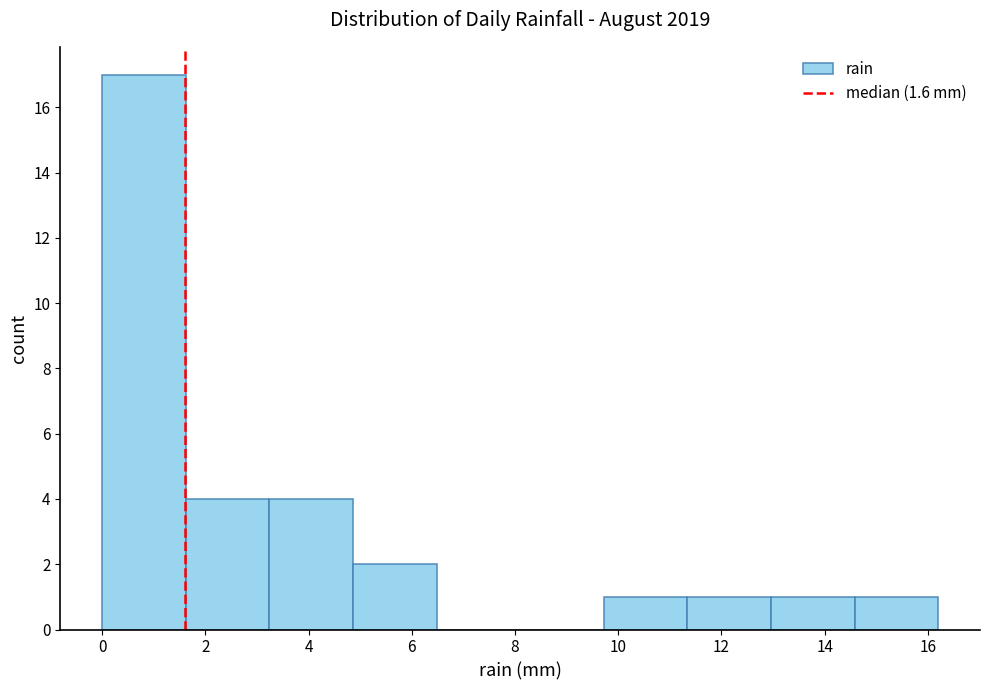

Over which range of the x-axis is the bar tallest?

0.00 to 1.62